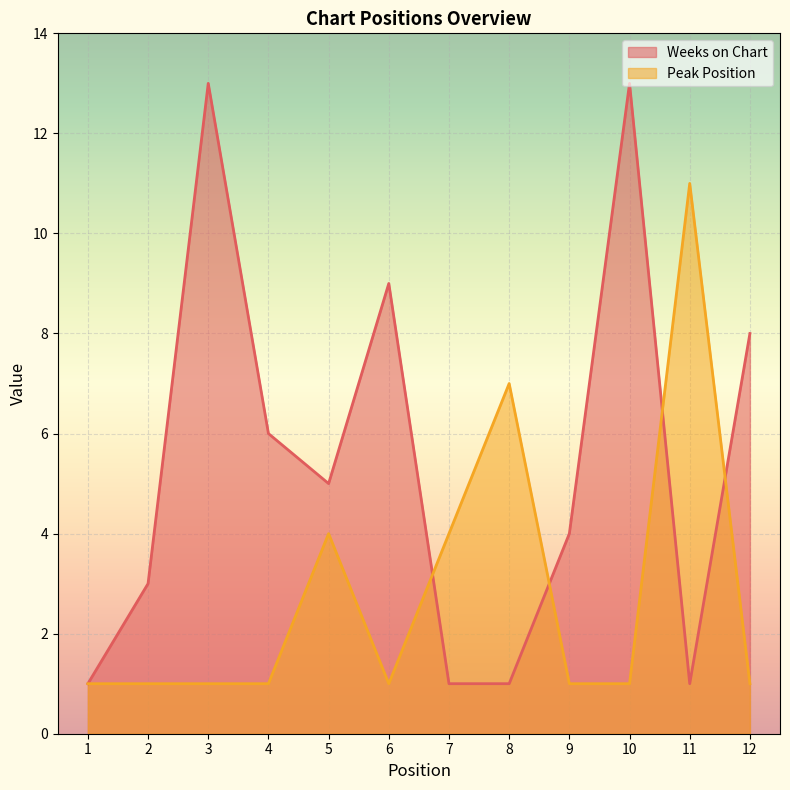

Which has a higher value, 10 or 11?

10